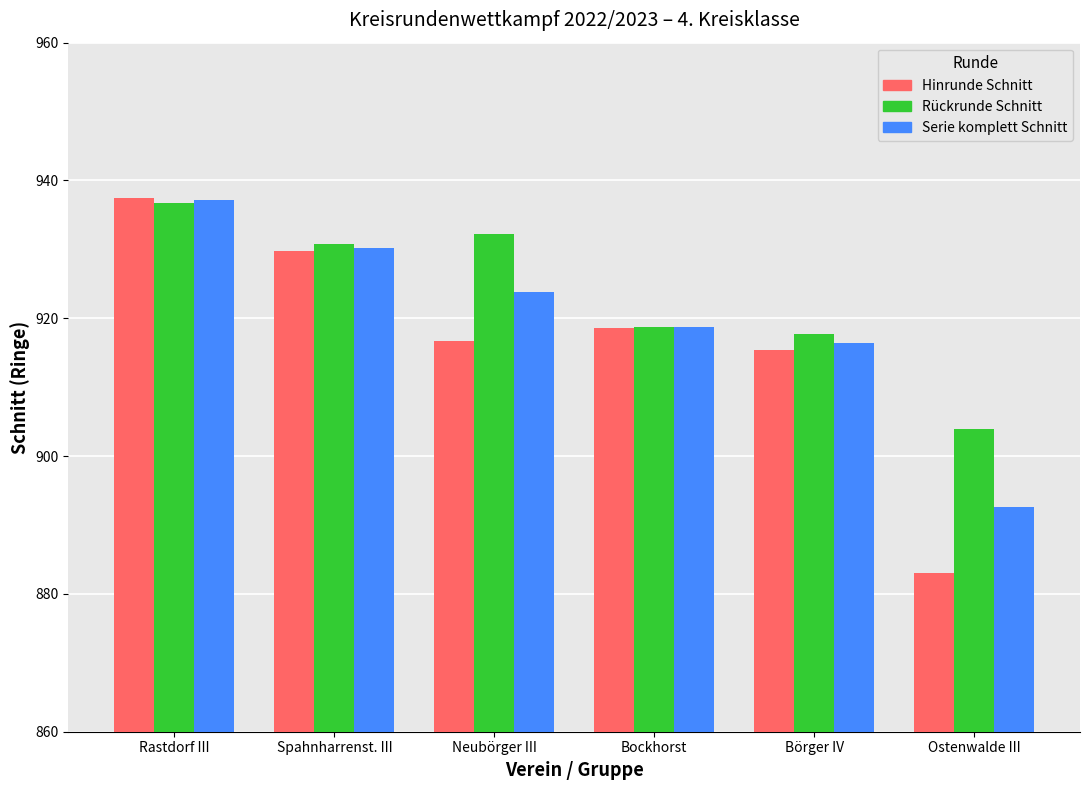

At how many categories does at least one series exceed 926?

3